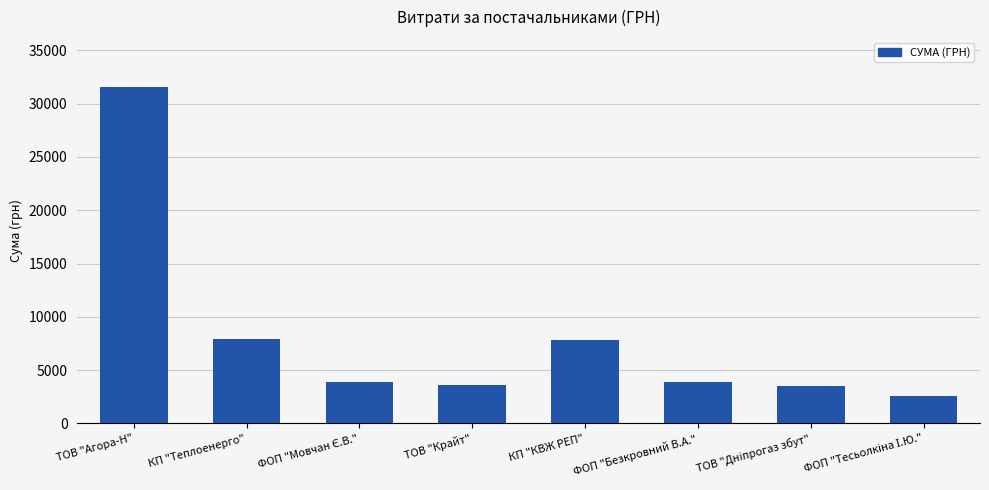

What is the label of the 1st bar from the left?

ТОВ "Агора-Н"